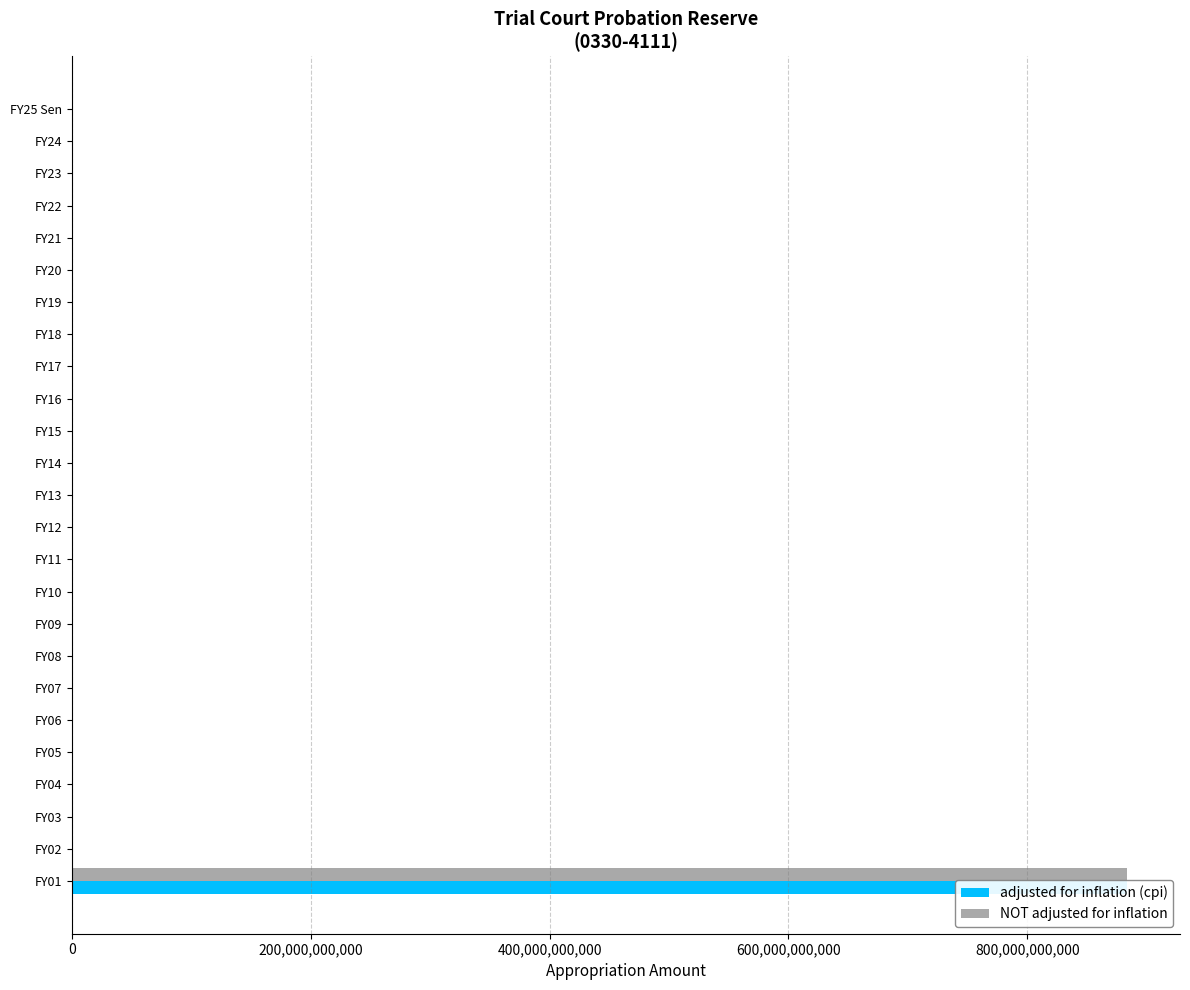

The value of NOT adjusted for inflation at 600,000,000,000 is 0. True or false?

True